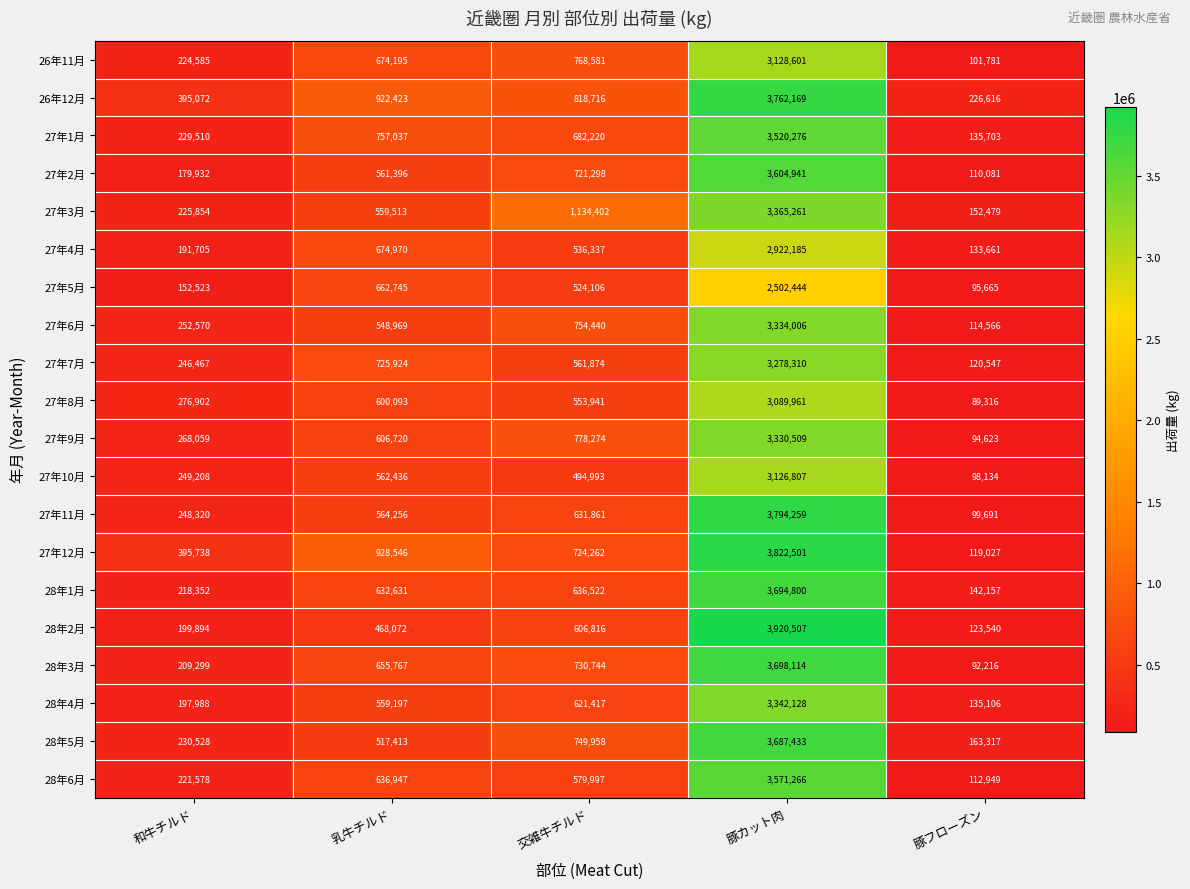

How many distinct data groups are displayed?

20